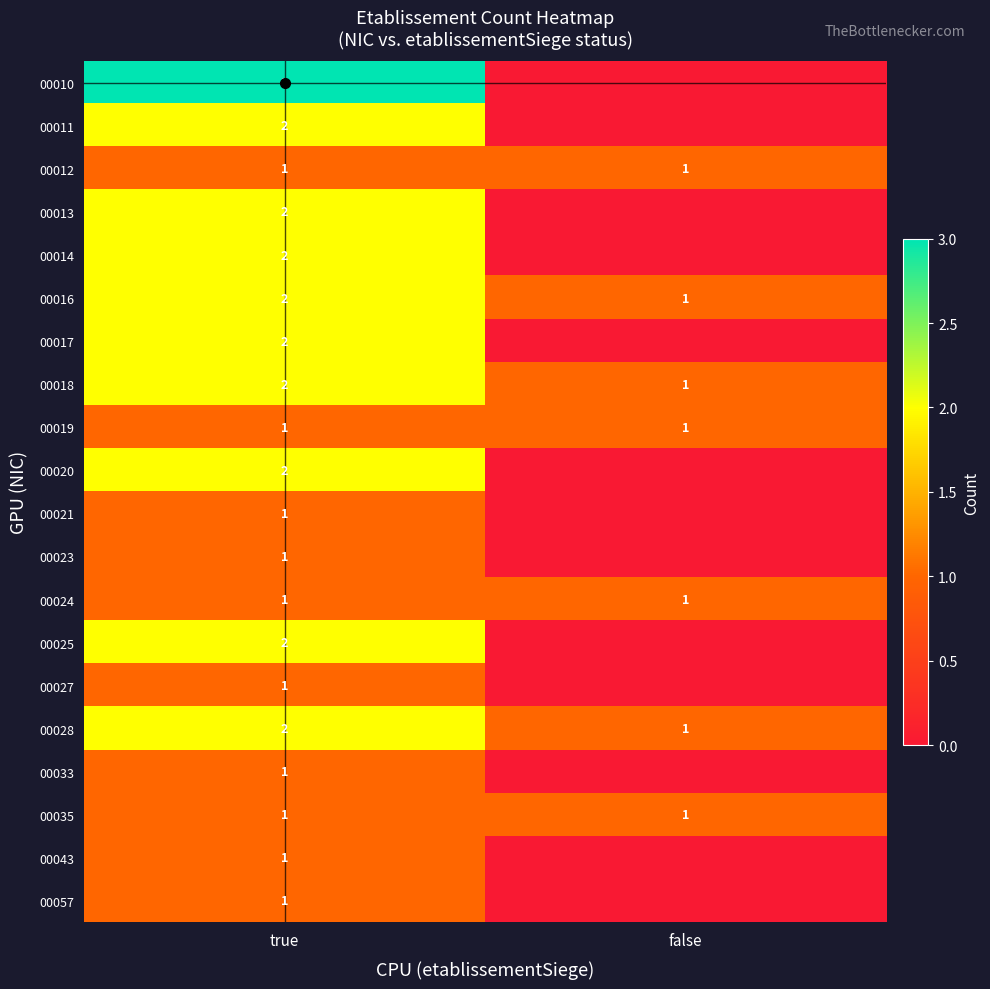

What is the spread (max minus min) of values at false?

1